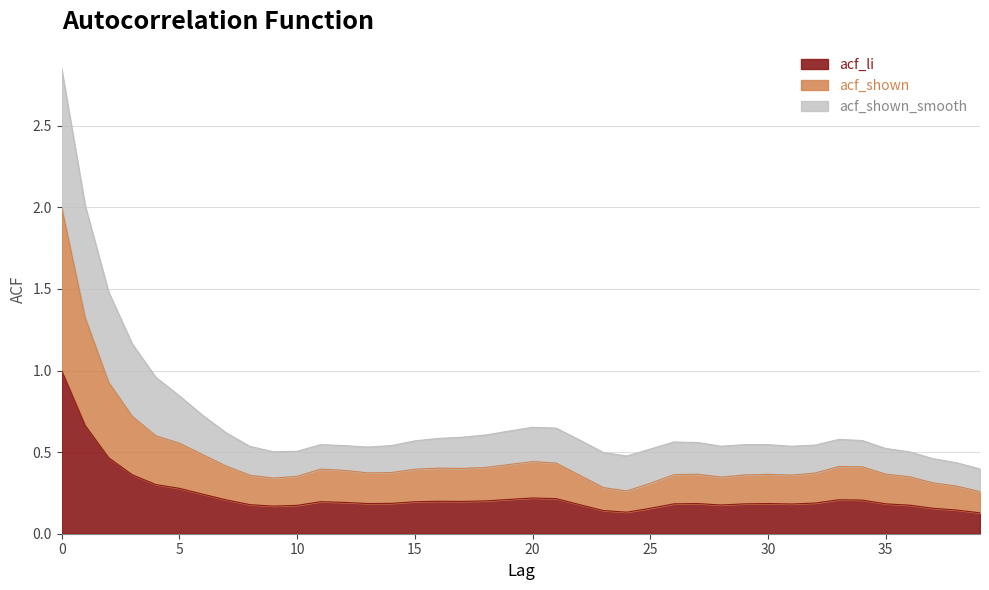

True or false: acf_shown_smooth and acf_li cross at least once.

False